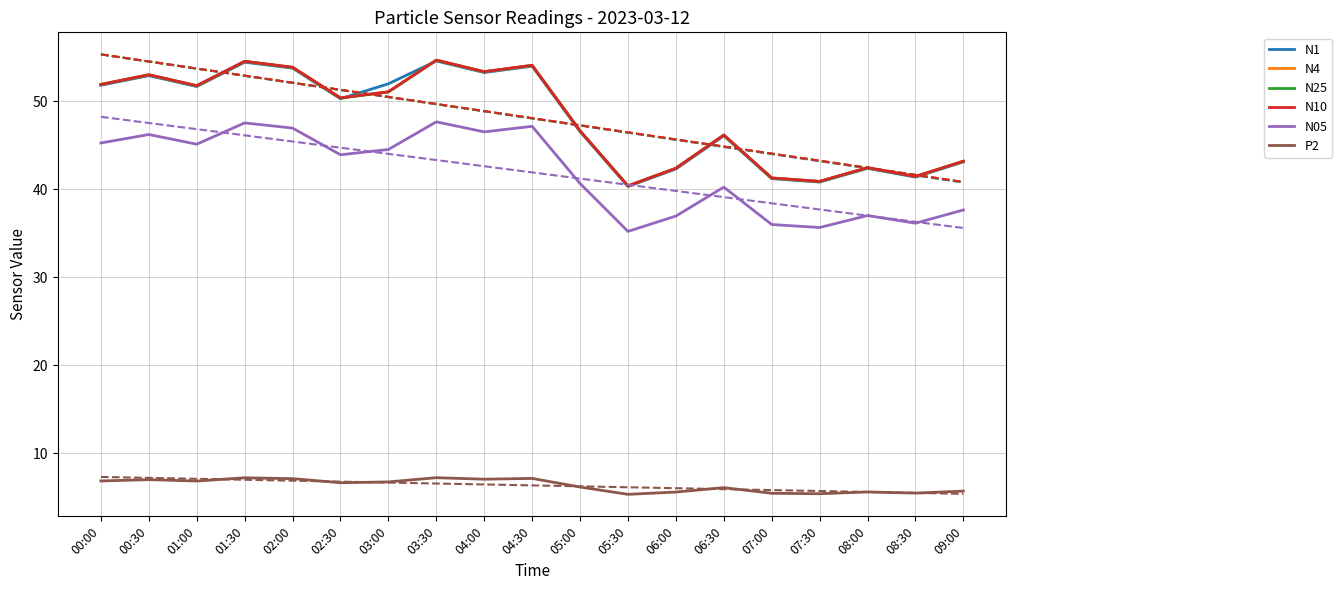

How many lines are shown in the chart?

6